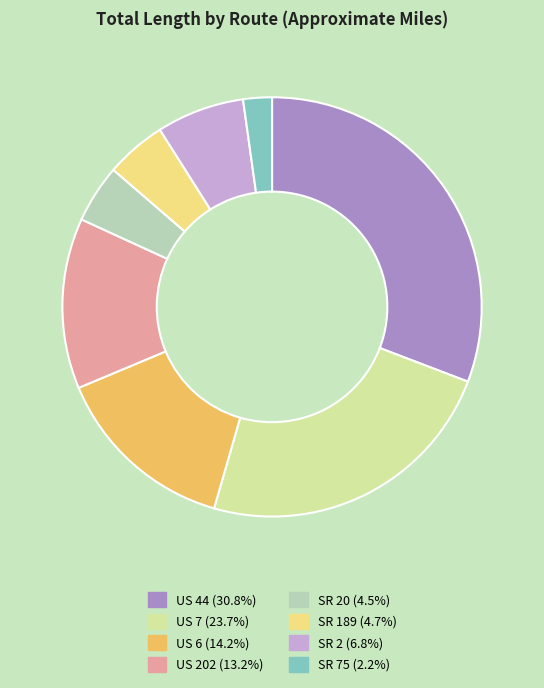

Is there any slice that represents more than half of the pie?

No